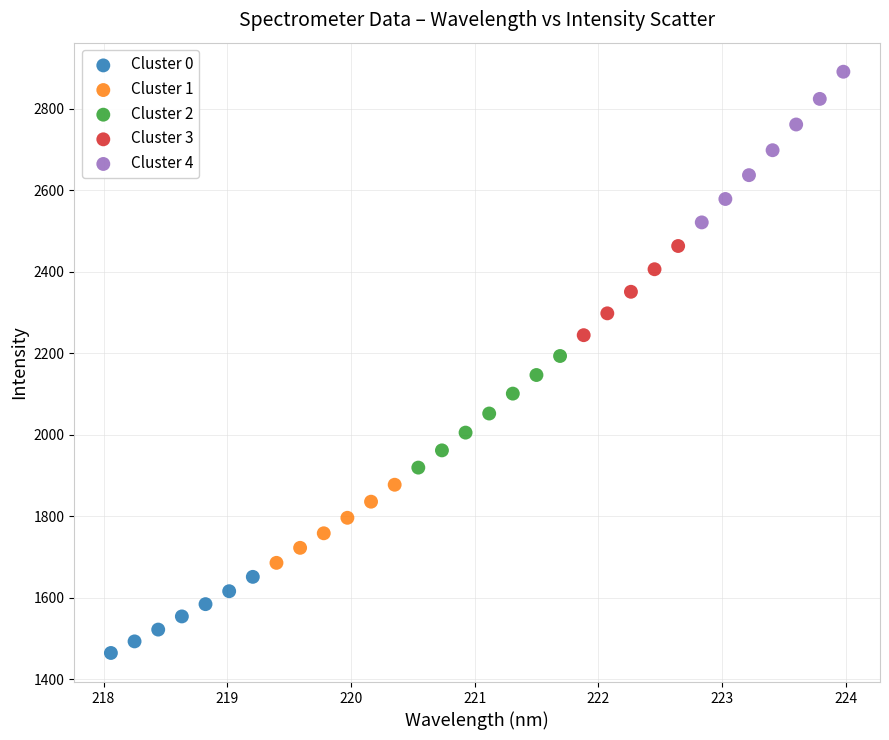

What are all the series names shown in the legend?

Cluster 0, Cluster 1, Cluster 2, Cluster 3, Cluster 4